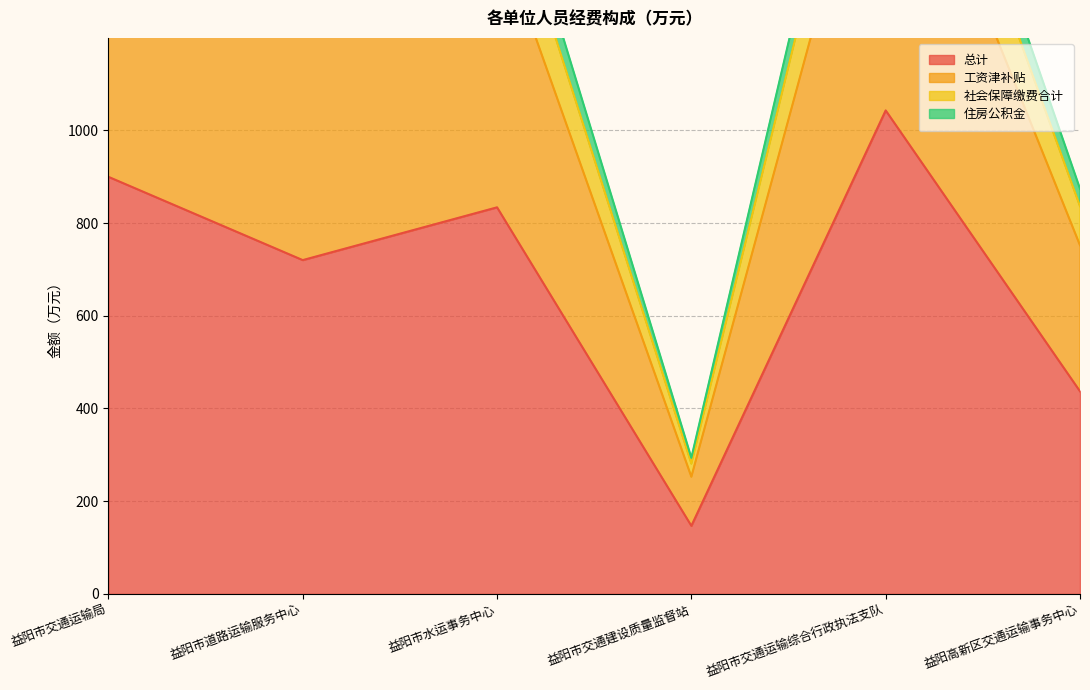

At which label is 住房公积金 closest to 1138?

益阳市道路运输服务中心